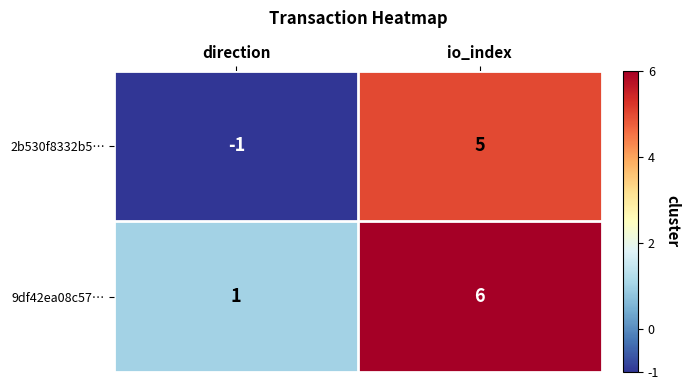

Reading left to right, extract all data points from this chart.

2b530f8332b5…: direction=-1	io_index=5
9df42ea08c57…: direction=1	io_index=6